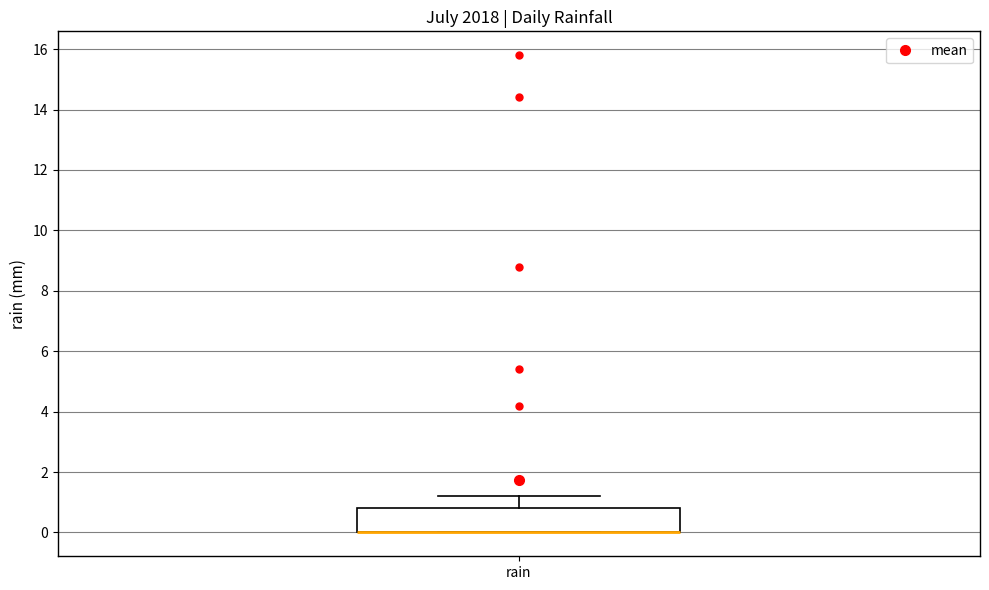

Read this box plot against the y-axis: the position of the median line, the range covered by the box, and the ends of both whiskers. The values are not printed on the chart, so give them approximately, as read against the axis.

median 0.0 (drawn on the box's lower edge), box 0.0 to 0.8, whiskers 0.0 to 1.2